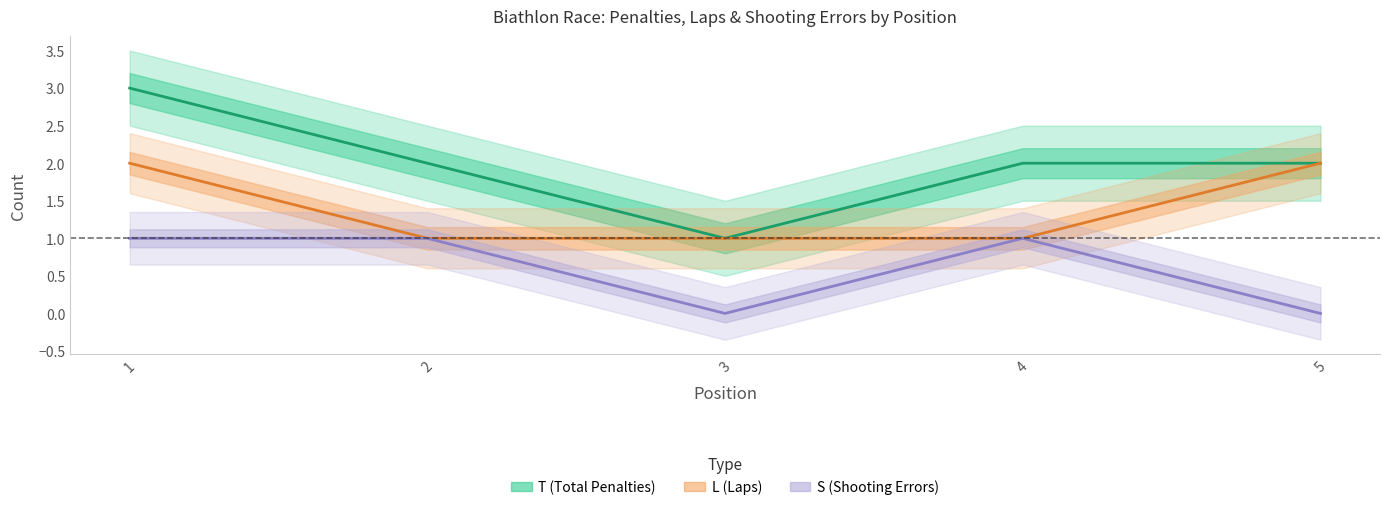

Reading right to left, what are all the values shown in this chart?

T: 5=2	4=2	3=1	2=2	1=3
L: 5=2	4=1	3=1	2=1	1=2
S: 5=0	4=1	3=0	2=1	1=1